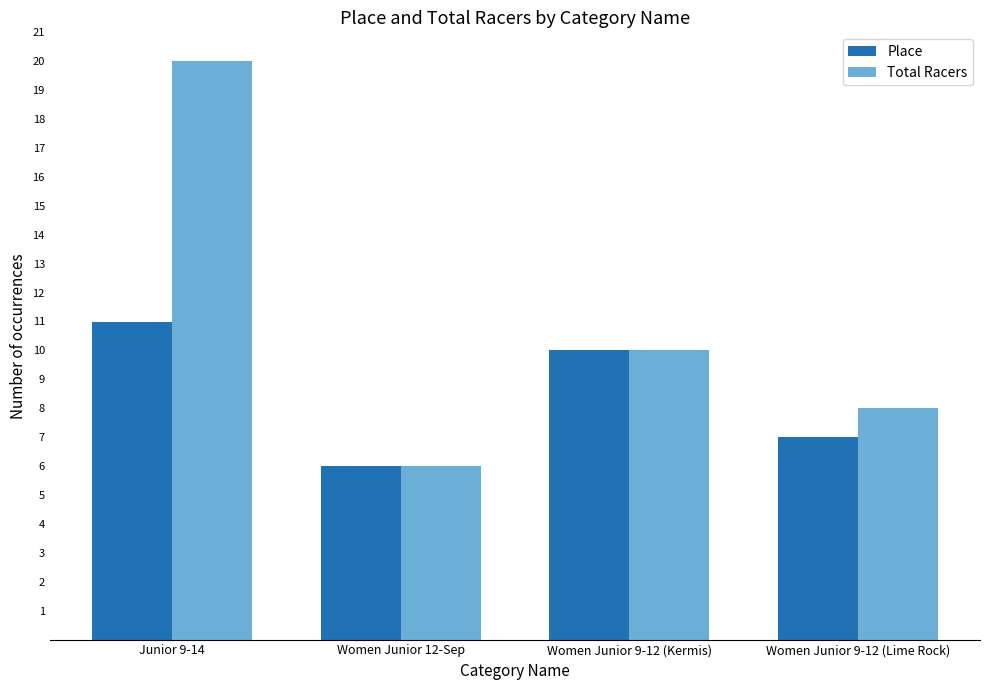

What is the label of the 3rd bar from the left?

Women Junior 9-12 (Kermis)